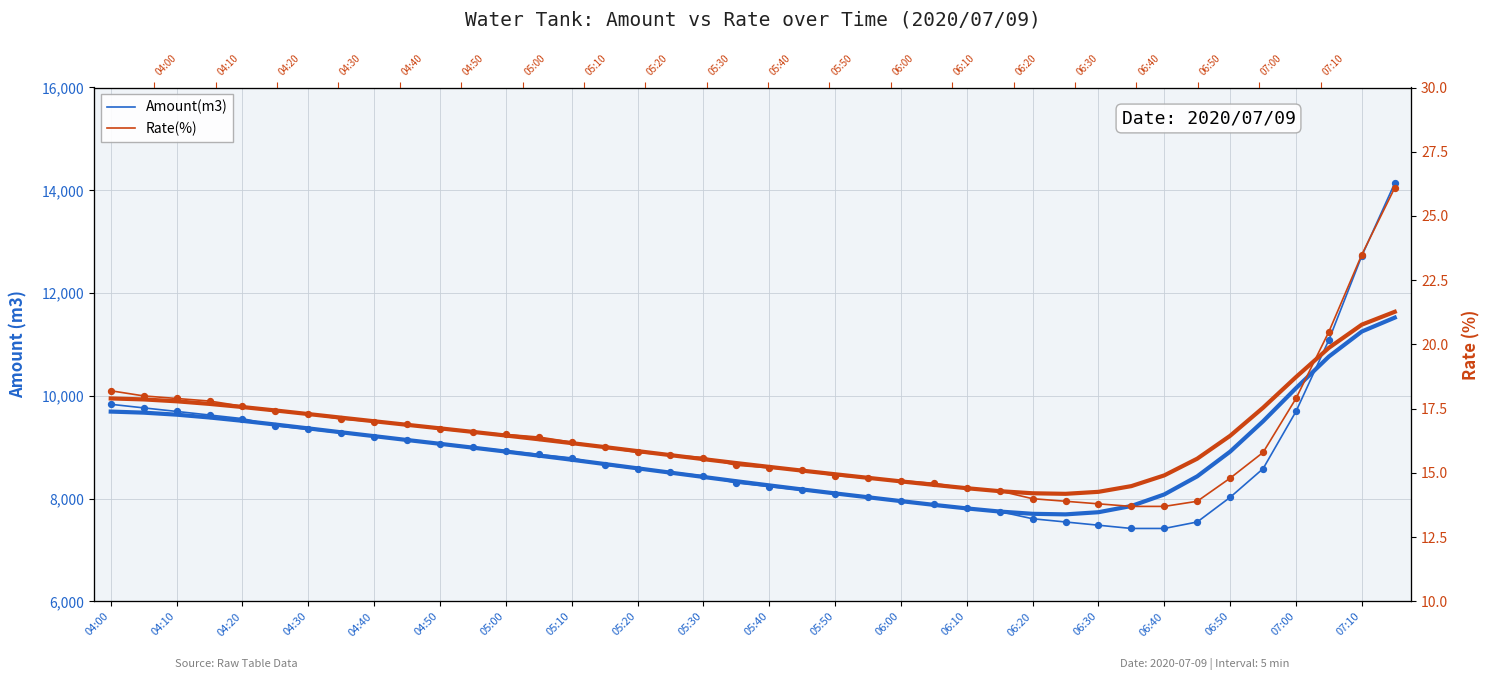

Which series has the largest total across all categories?

Amount(m3)